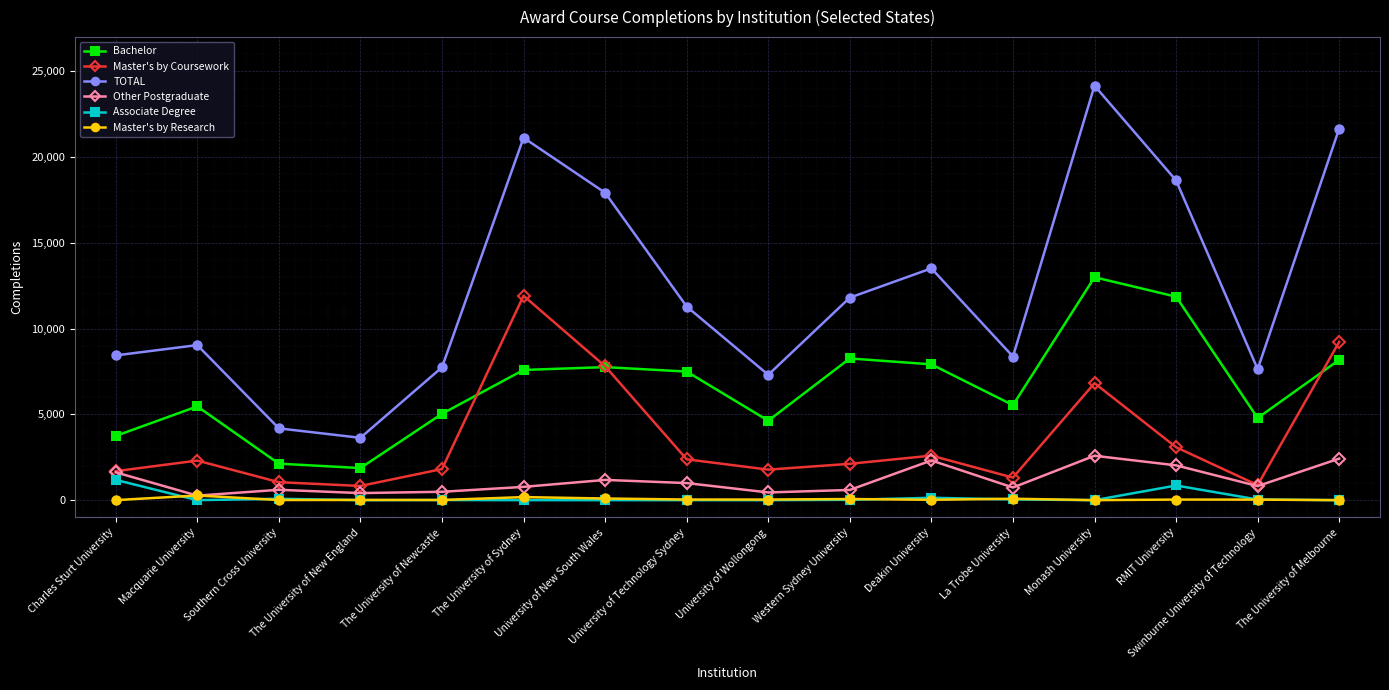

How many distinct data groups are displayed?

6